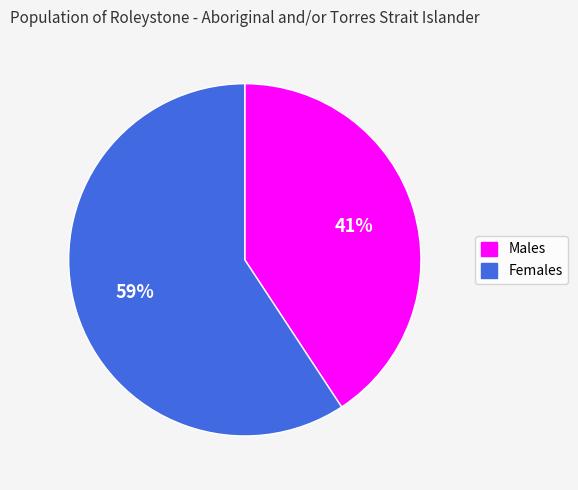

To the nearest percent, what percentage of the pie is Males?

41%